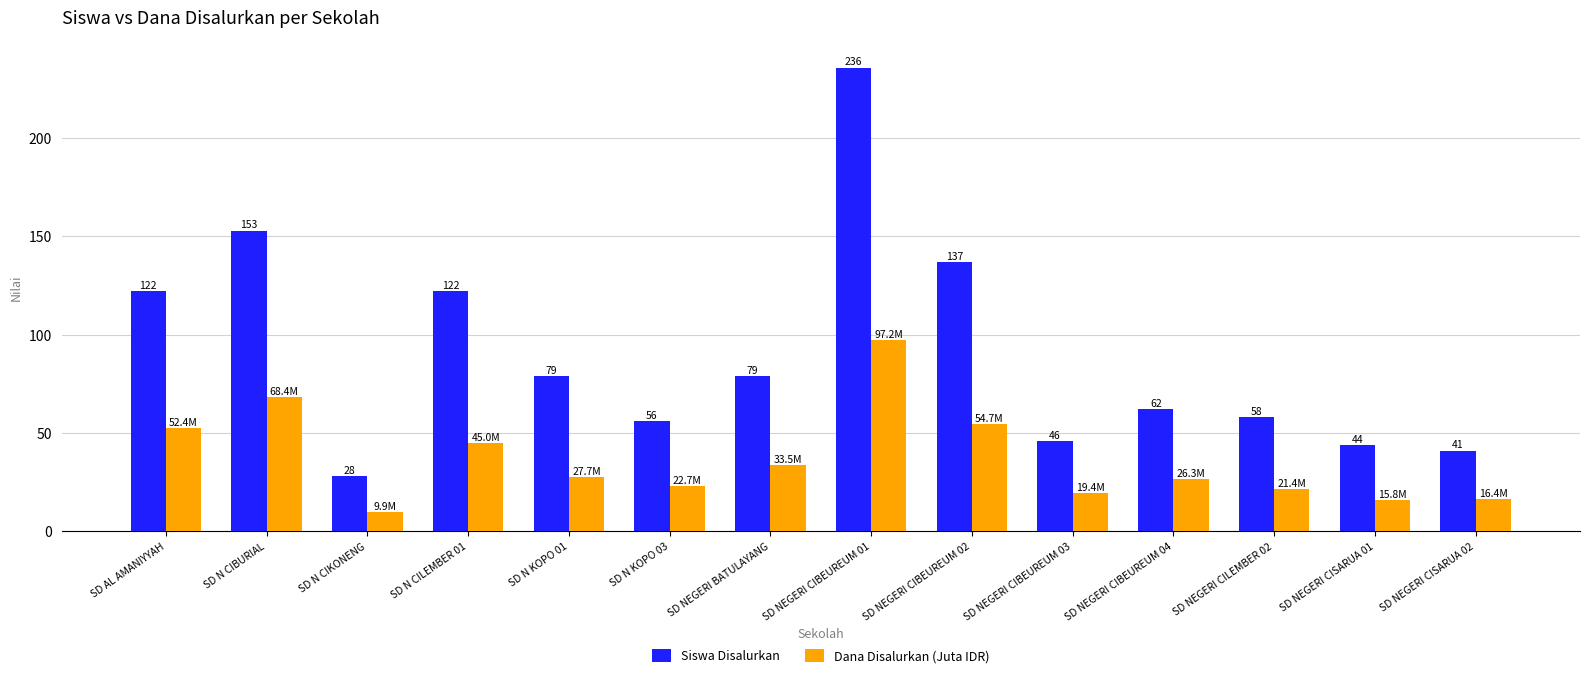

How many distinct data groups are displayed?

2